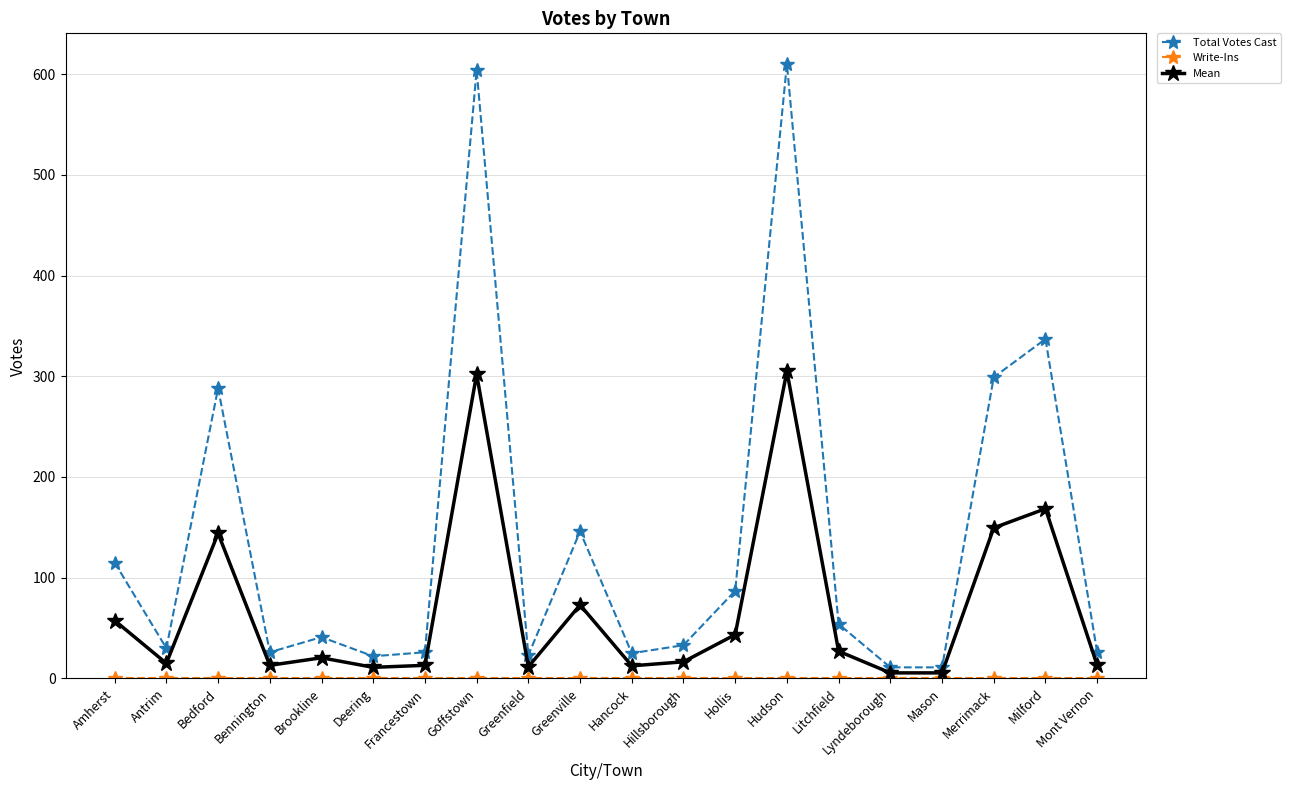

What is the label of the 5th point from the left?

Brookline